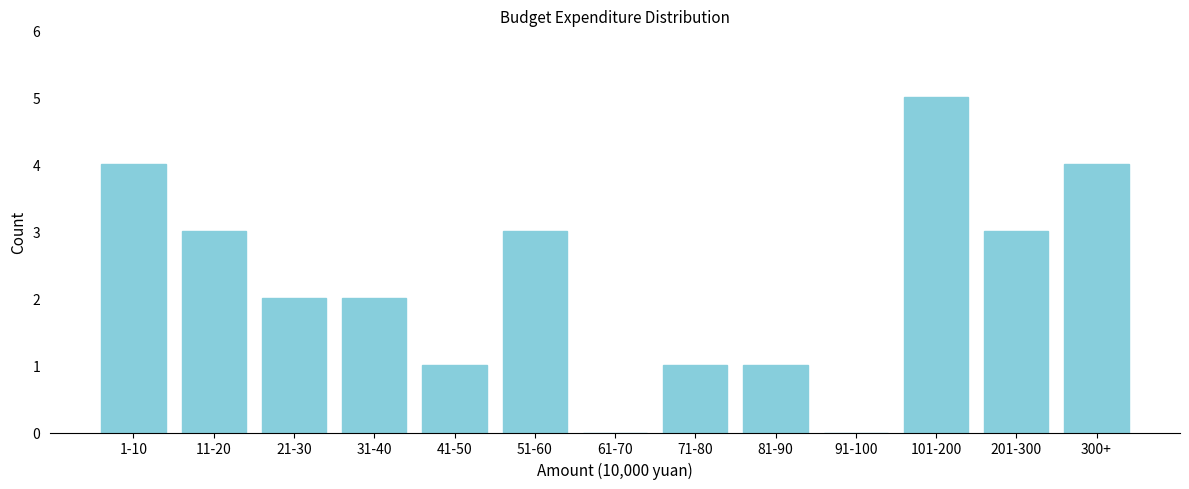

Reading left to right, what are all the values shown in this chart?

1-10=4	11-20=3	21-30=2	31-40=2	41-50=1	51-60=3	61-70=0	71-80=1	81-90=1	91-100=0	101-200=5	201-300=3	300+=4